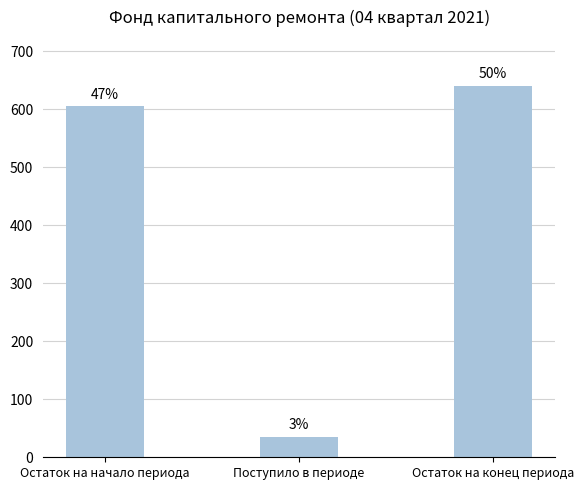

What is the sum of the values at Остаток на конец периода and Поступило в периоде?

676.6